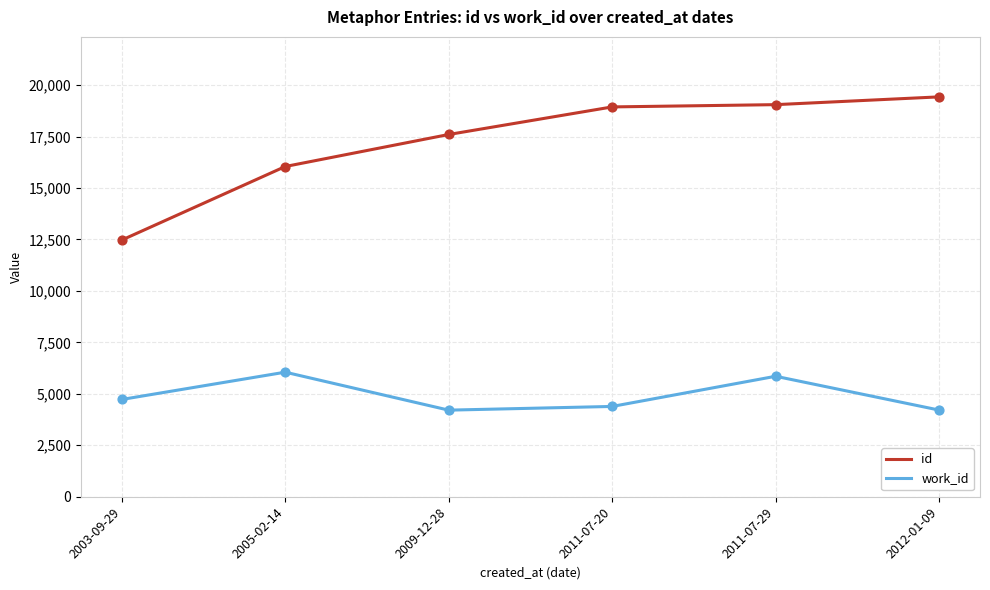

What are all the series names shown in the legend?

id, work_id